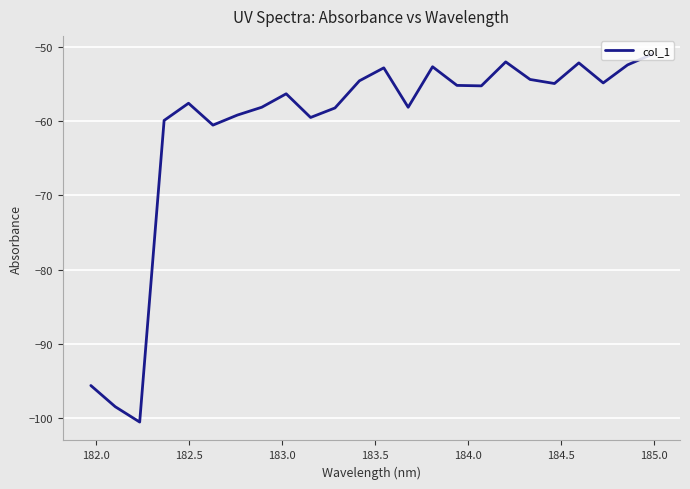

What is the smallest value displayed?

-100.6